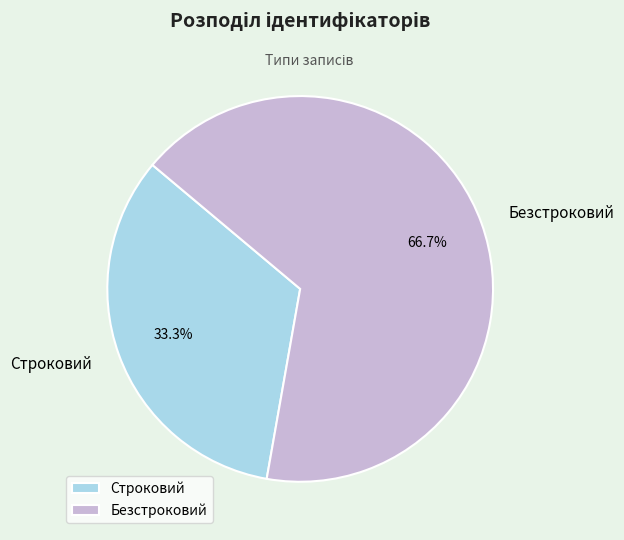

To the nearest percent, what is the difference between the largest and smallest slice percentages?

33%